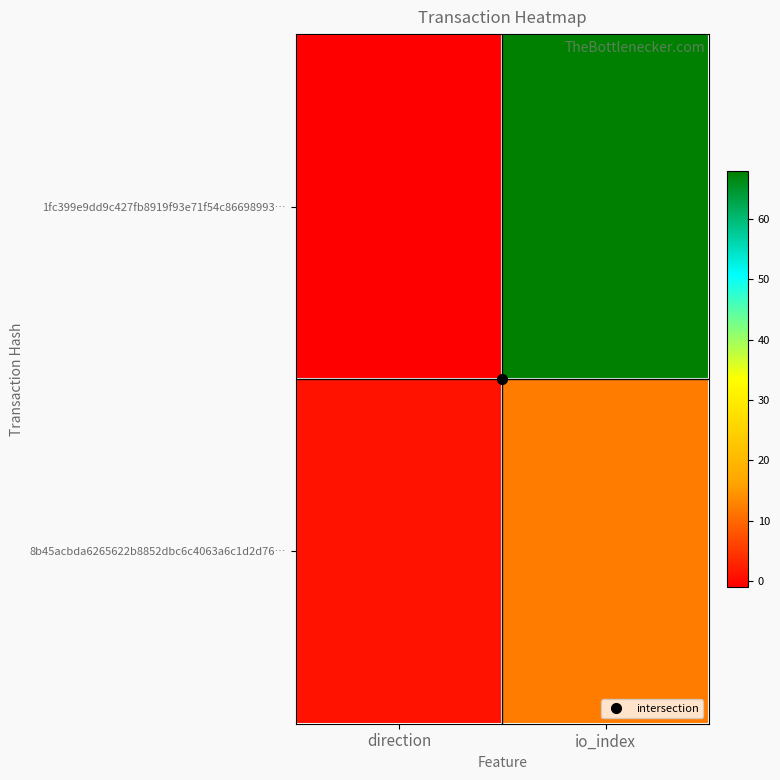

Count the number of data series in this chart.

2